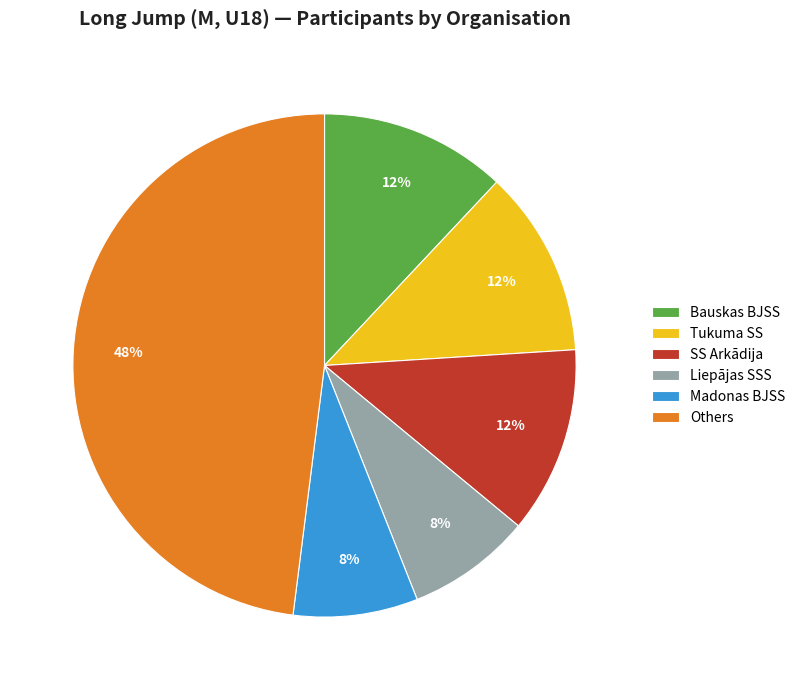

To the nearest percent, what portion does Tukuma SS represent?

12%